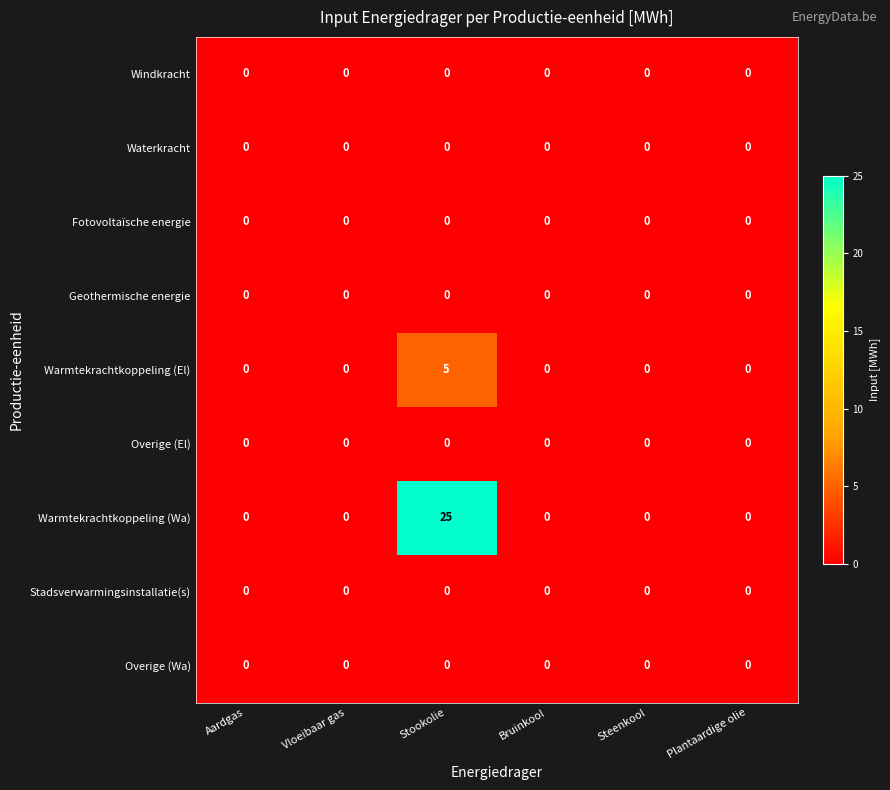

How many distinct data groups are displayed?

9